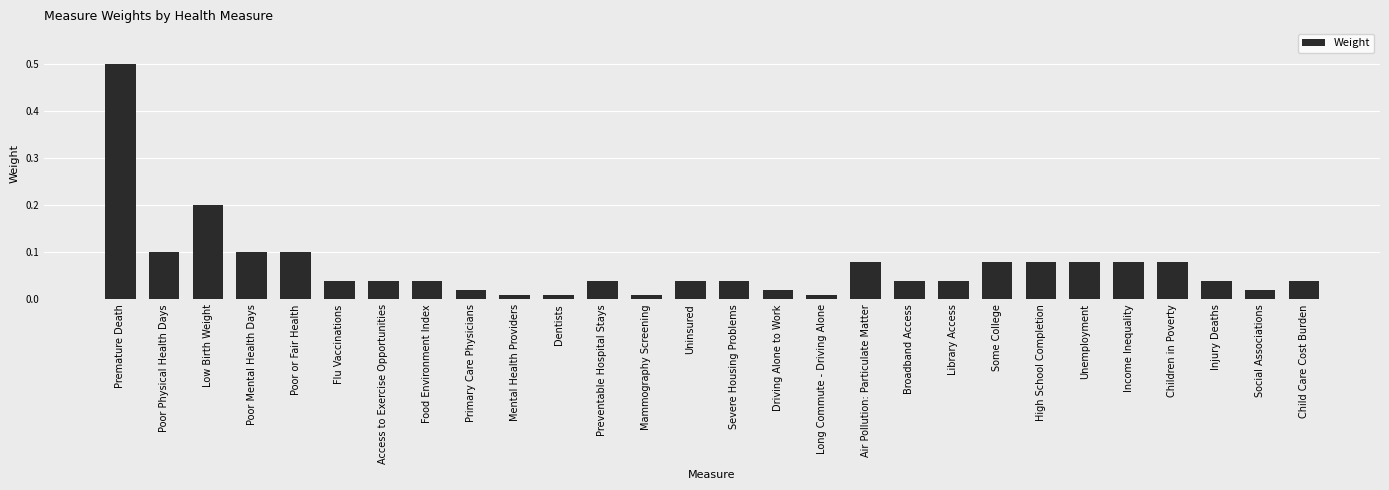

True or false: the data shows 0.1 at Children in Poverty.

True